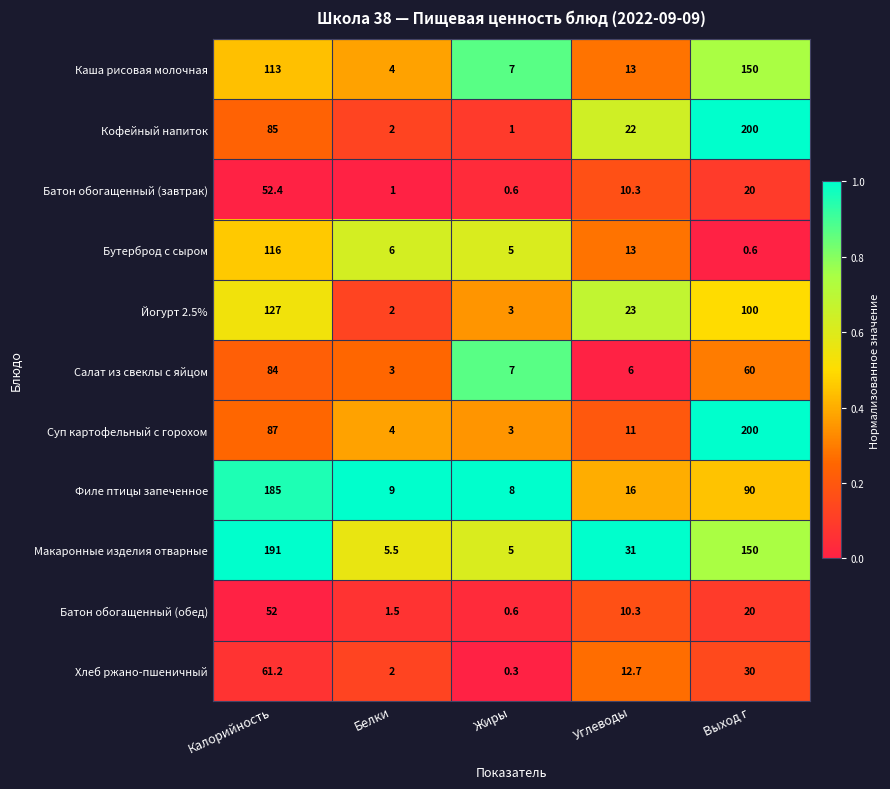

Which category has the highest value across all series?

Выход г